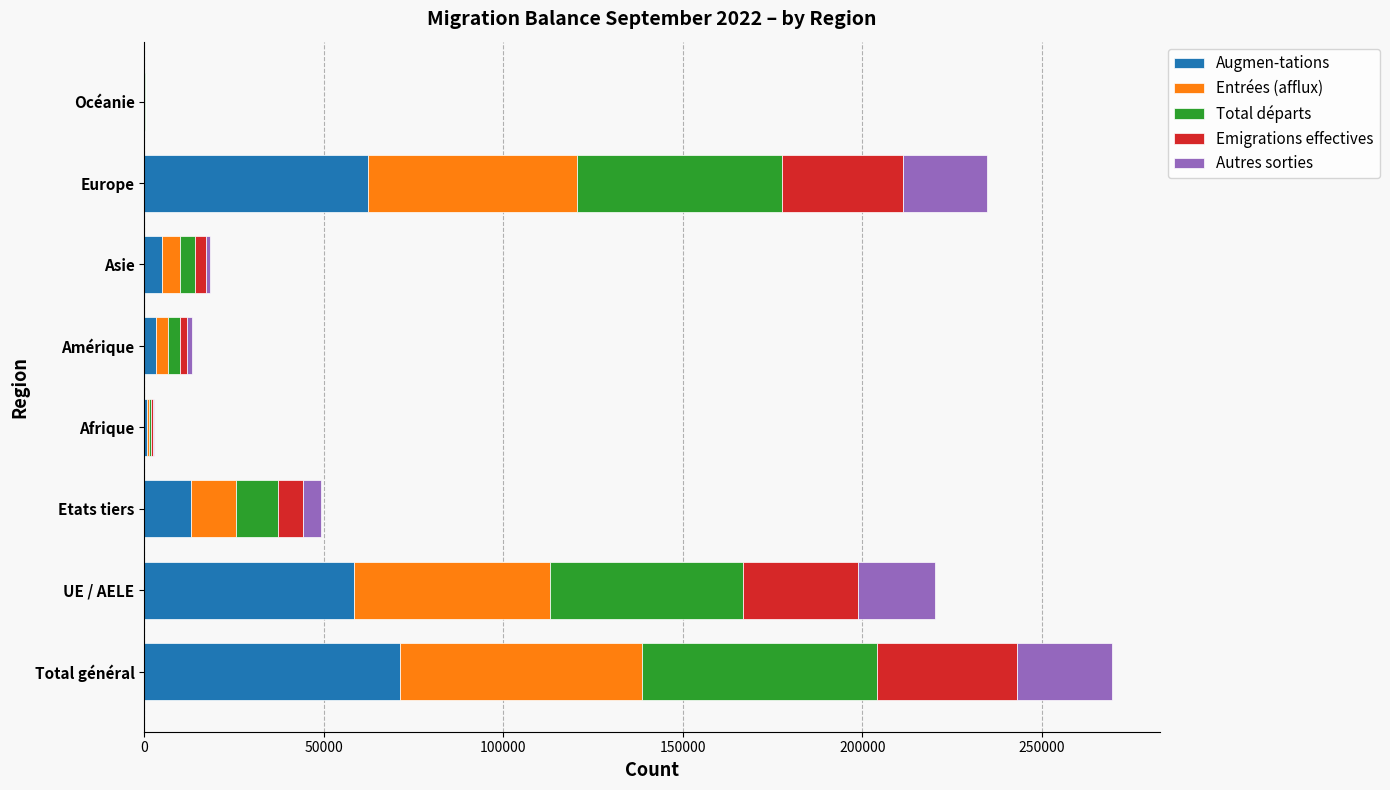

What is the maximum value for Augmen-tations?

71319